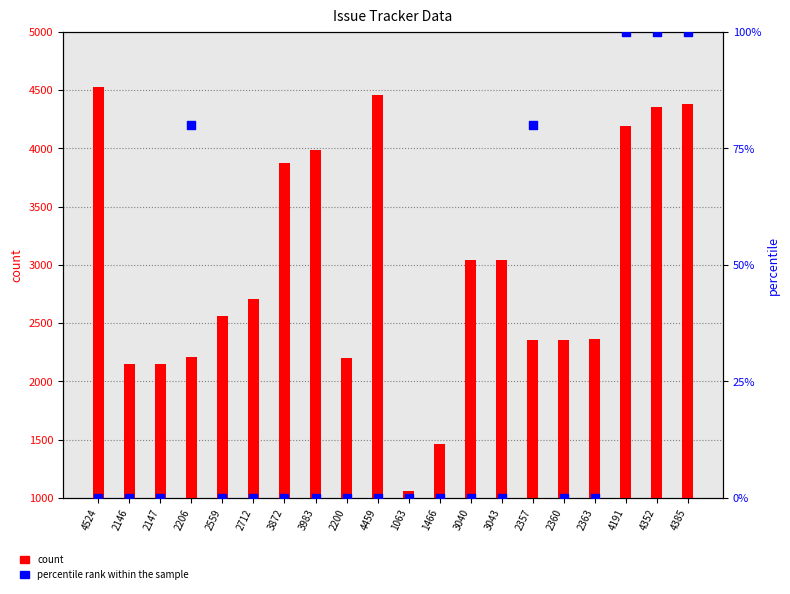

Which series has the largest total across all categories?

count